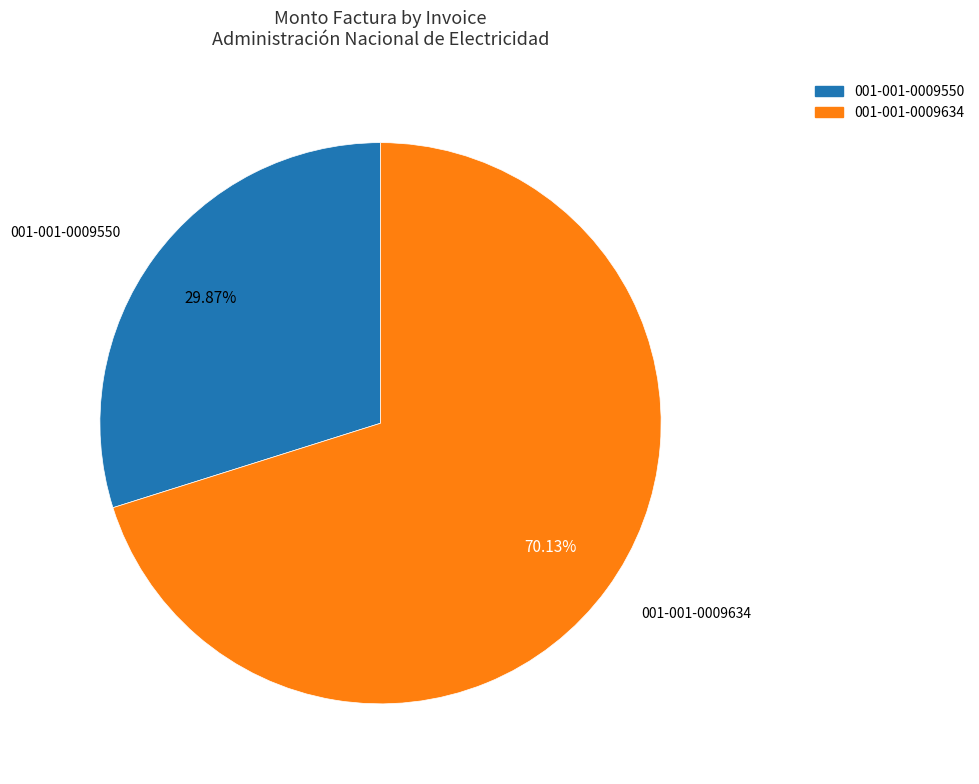

What percentage is the 001-001-0009550 slice, to the nearest percent?

30%